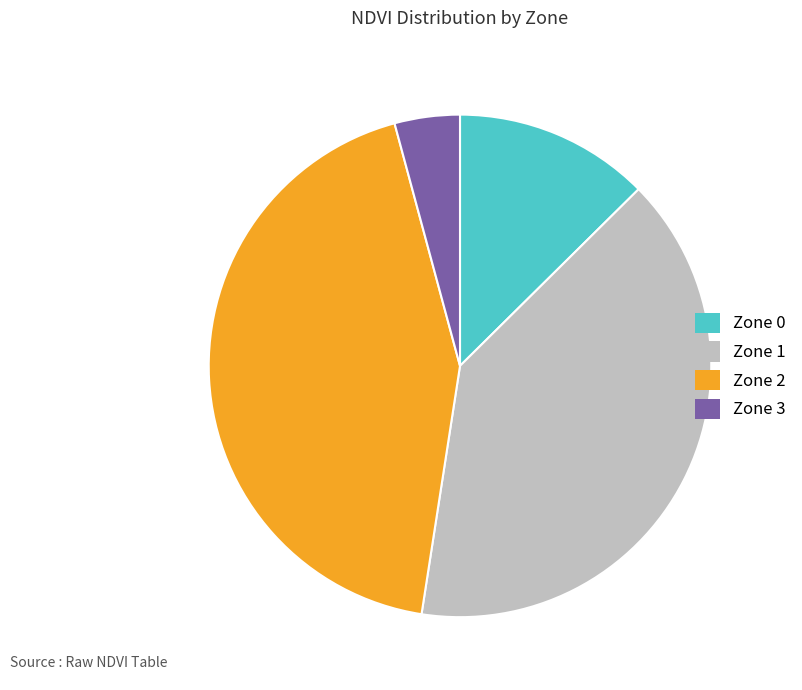

True or false: Zone 3 accounts for 4% of the total.

True